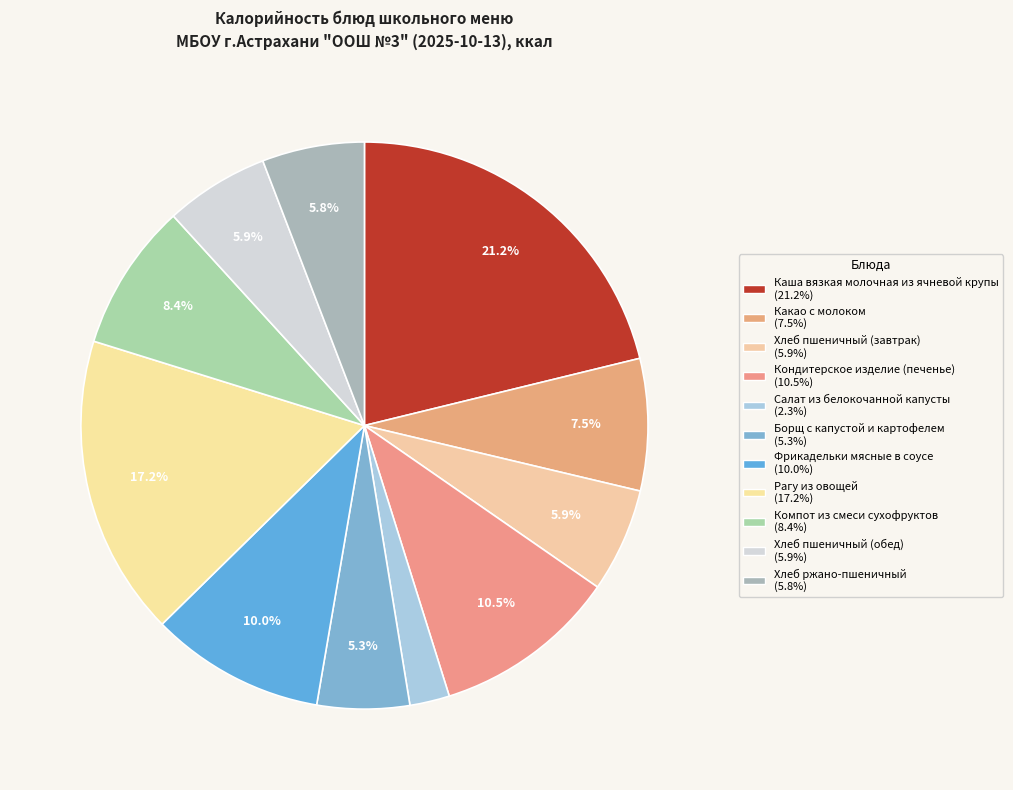

True or false: Борщ с капустой и картофелем accounts for 5% of the total.

True